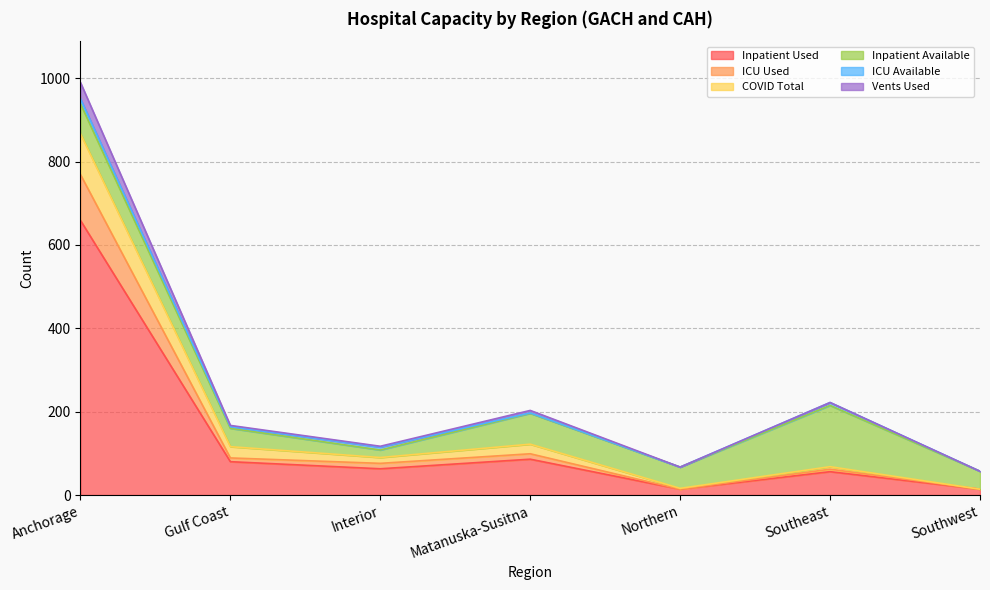

True or false: Inpatient Used has a value of 20 at Southwest.

False